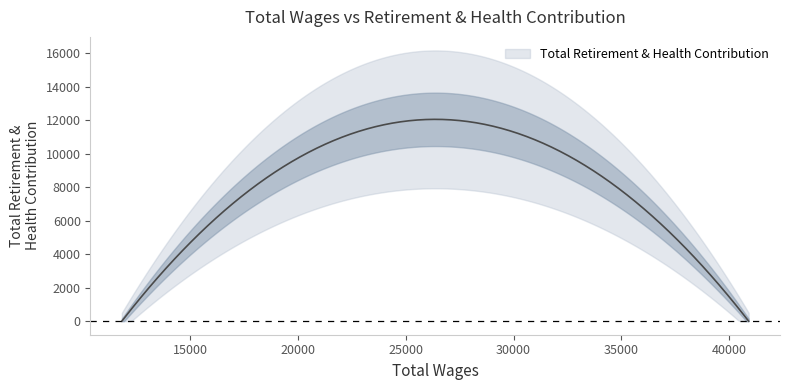

The chart shows a value of 0 at 40900.0. True or false?

True